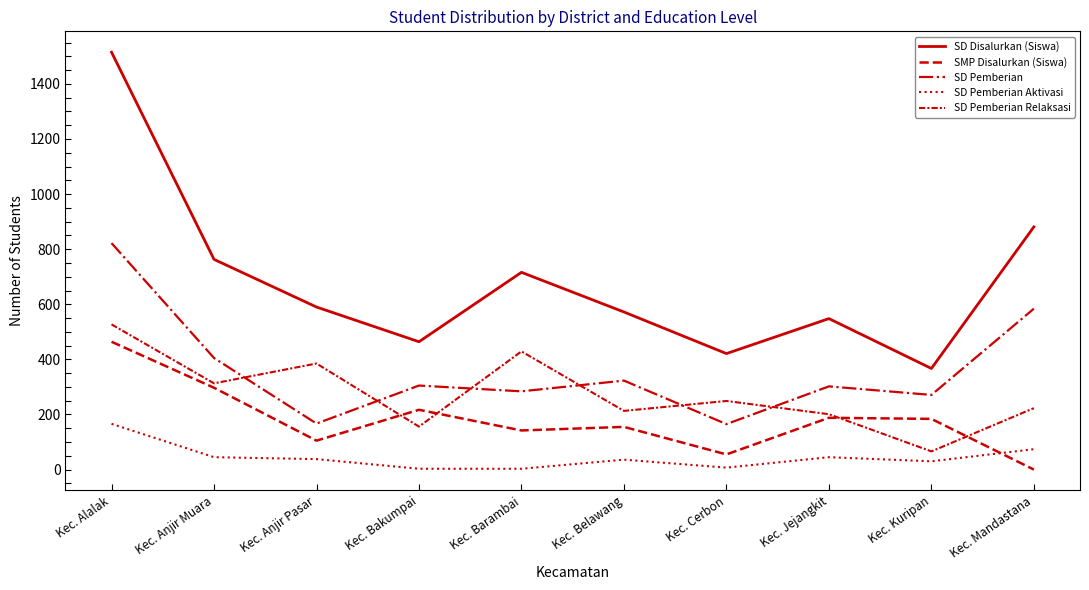

How many lines are shown in the chart?

5